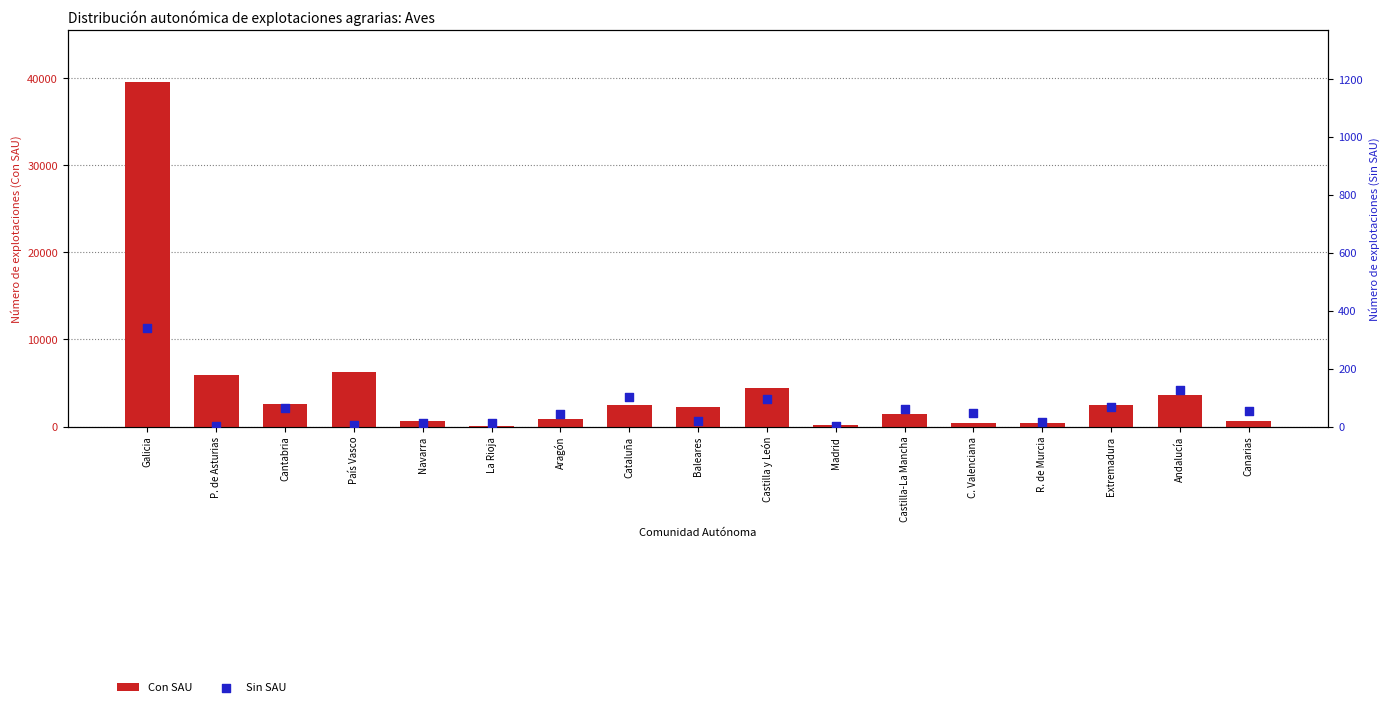

Which series has the widest spread of Y values?

Con SAU